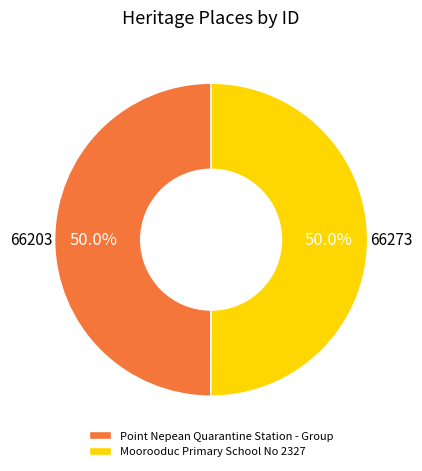

Approximately how many times larger is the value at Point Nepean Quarantine Station - Group compared to Moorooduc Primary School No 2327?

1.0